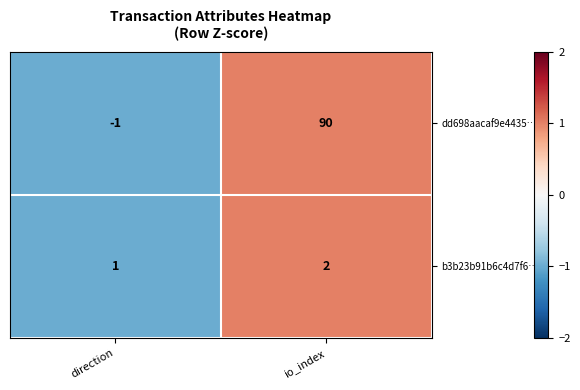

How many values in dd698aacaf9e4435… are below zero?

1